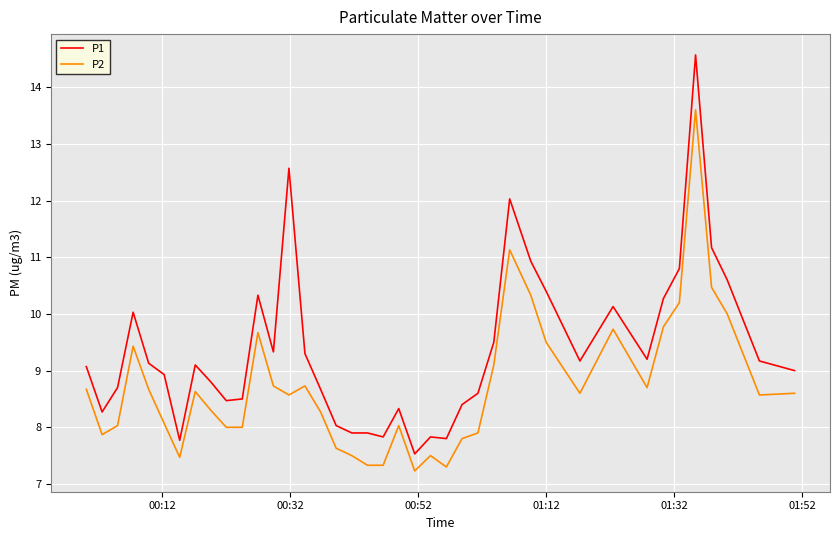

True or false: P2 and P1 cross at least once.

False